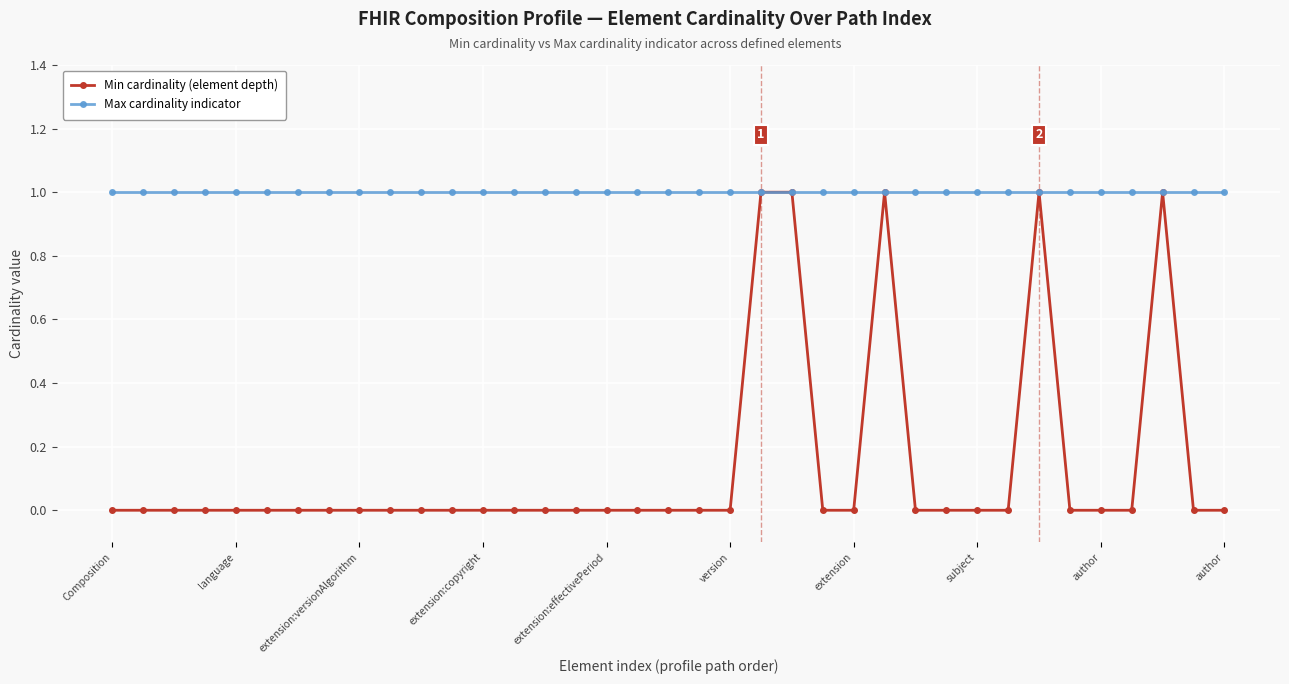

True or false: Min cardinality (element depth) has more than 0 interior local peaks.

True